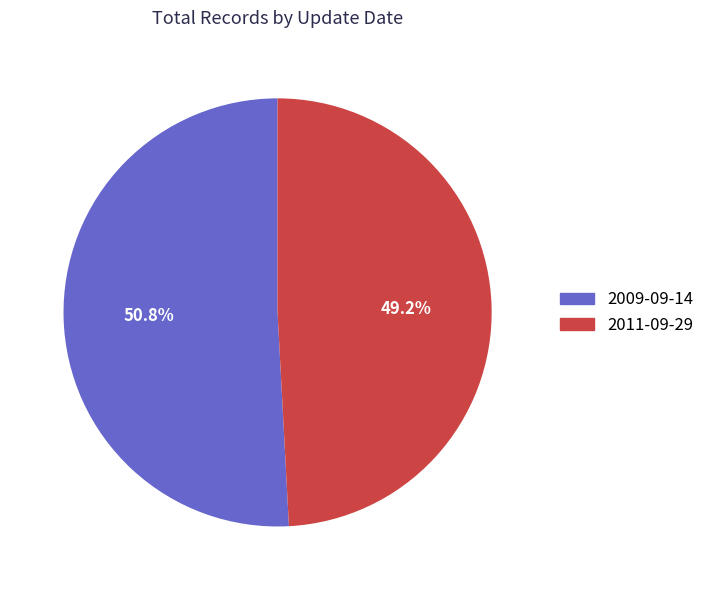

How many segments does this pie chart have?

2